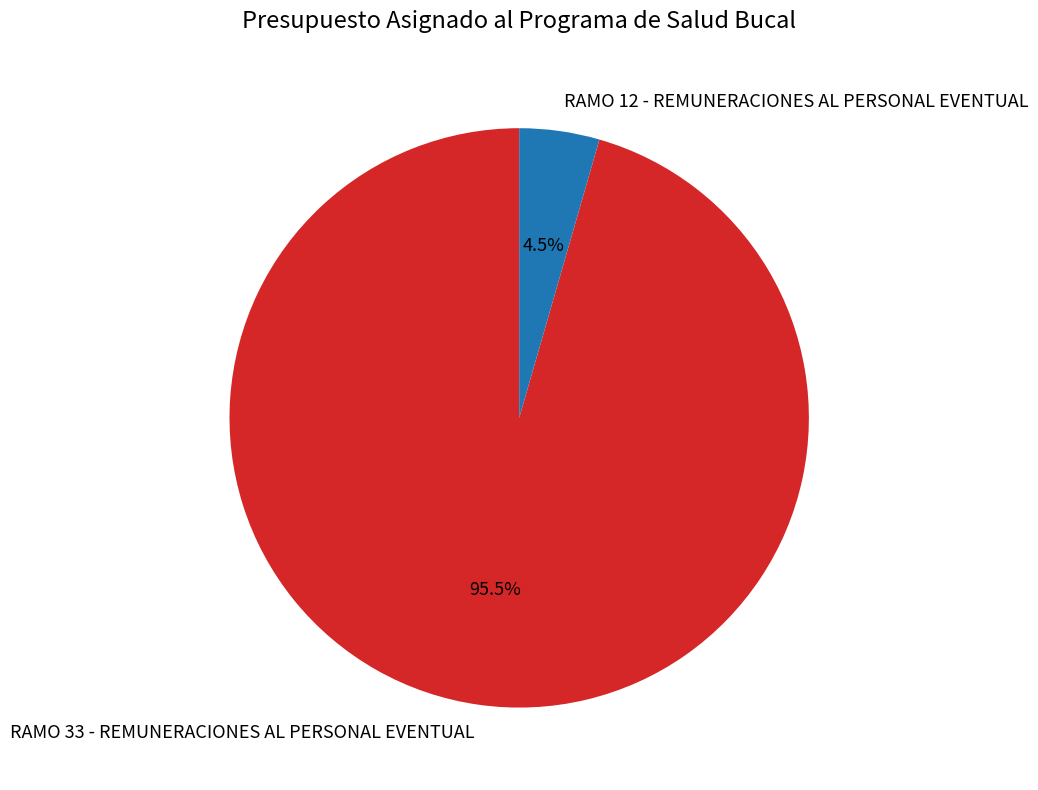

Between RAMO 33 - REMUNERACIONES AL PERSONAL EVENTUAL and RAMO 12 - REMUNERACIONES AL PERSONAL EVENTUAL, which is larger?

RAMO 33 - REMUNERACIONES AL PERSONAL EVENTUAL